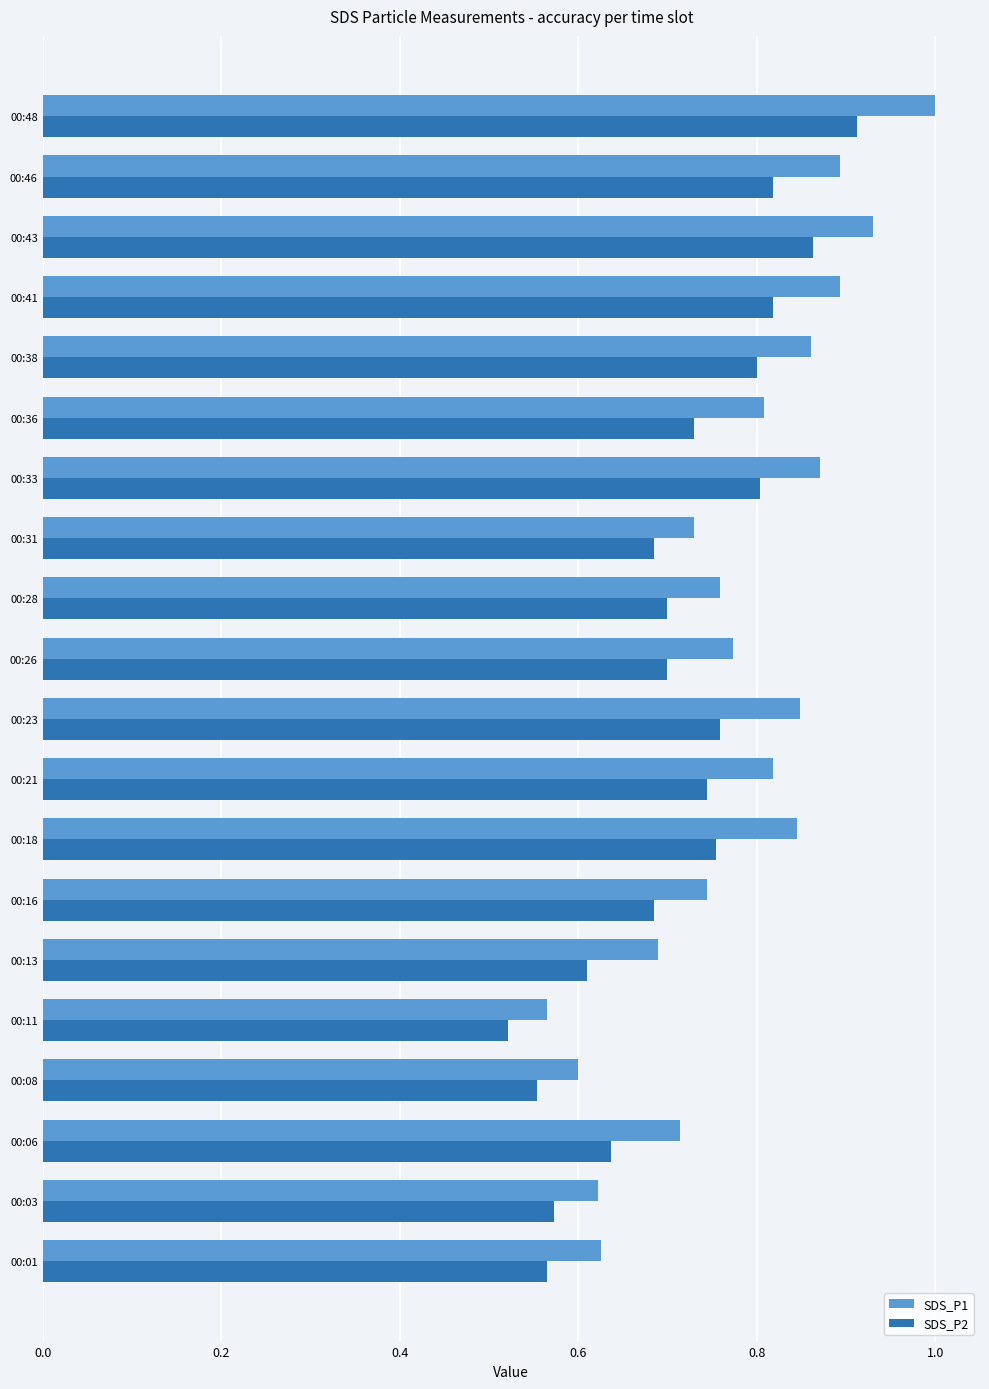

Which series has the widest spread of values?

SDS_P1